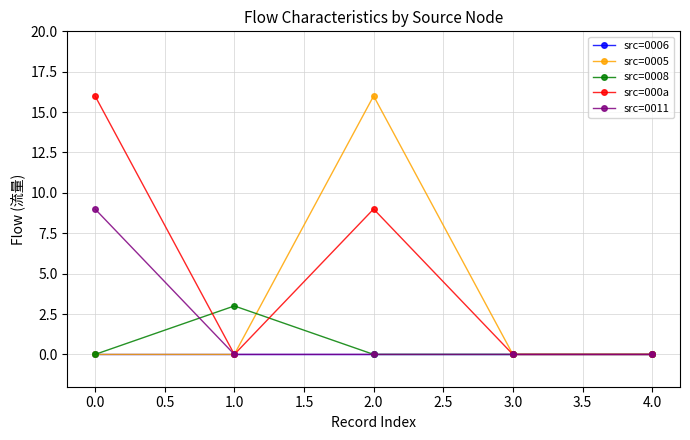

What is the maximum value for src=0008?

3